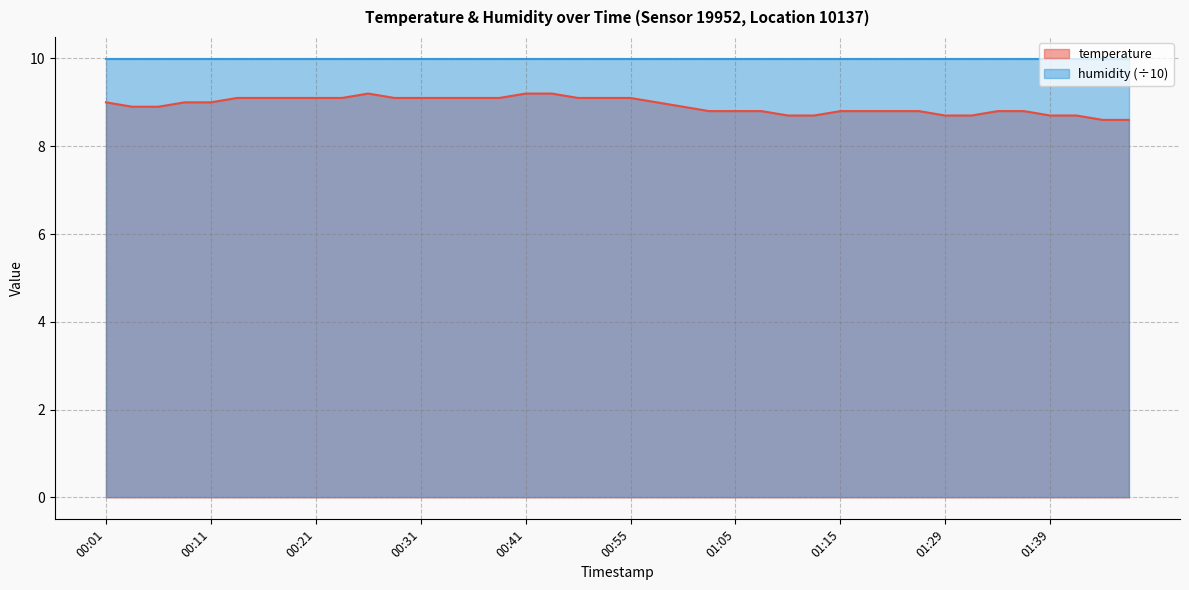

Approximately how many times larger is the value at 01:47 compared to 00:01?

1.0